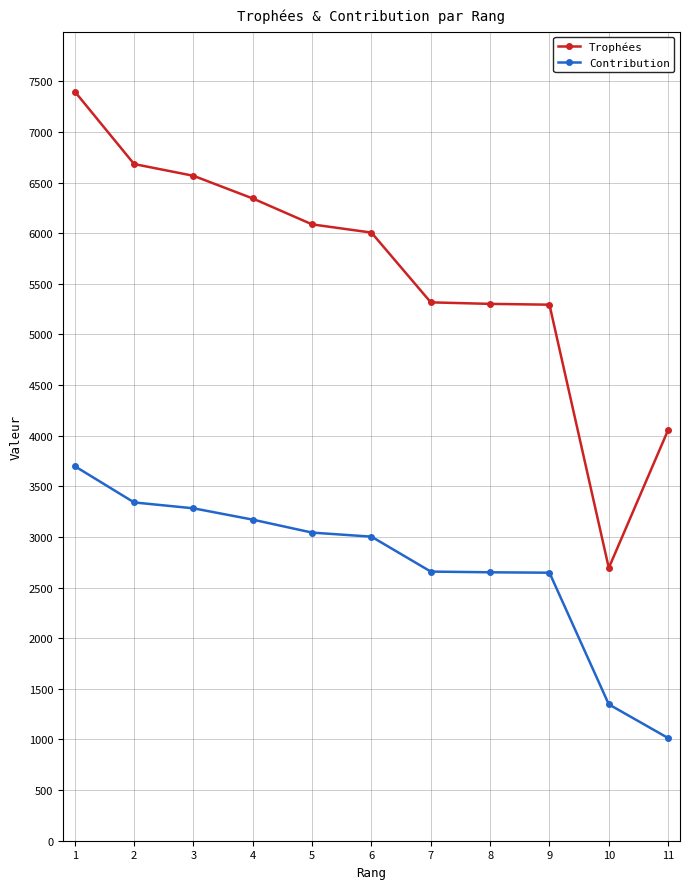

What is the minimum value for Contribution?

1014